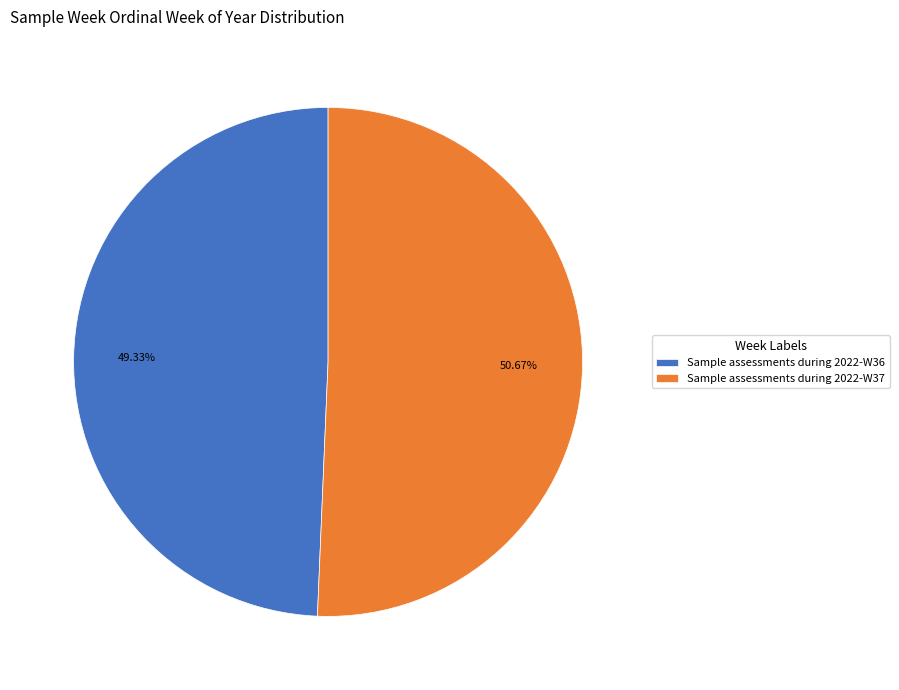

To the nearest percent, what is the combined percentage of Sample assessments during 2022-W36 and Sample assessments during 2022-W37?

100%